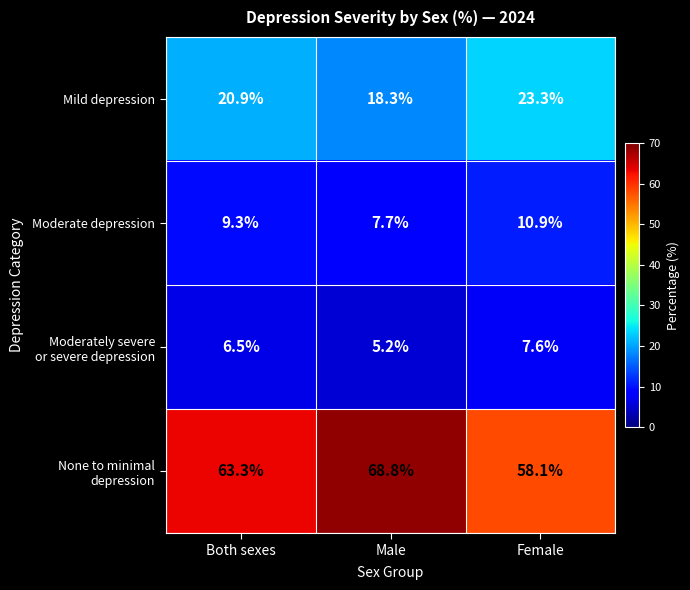

What is the difference between the maximum and minimum values in the Moderate depression series?

3.2